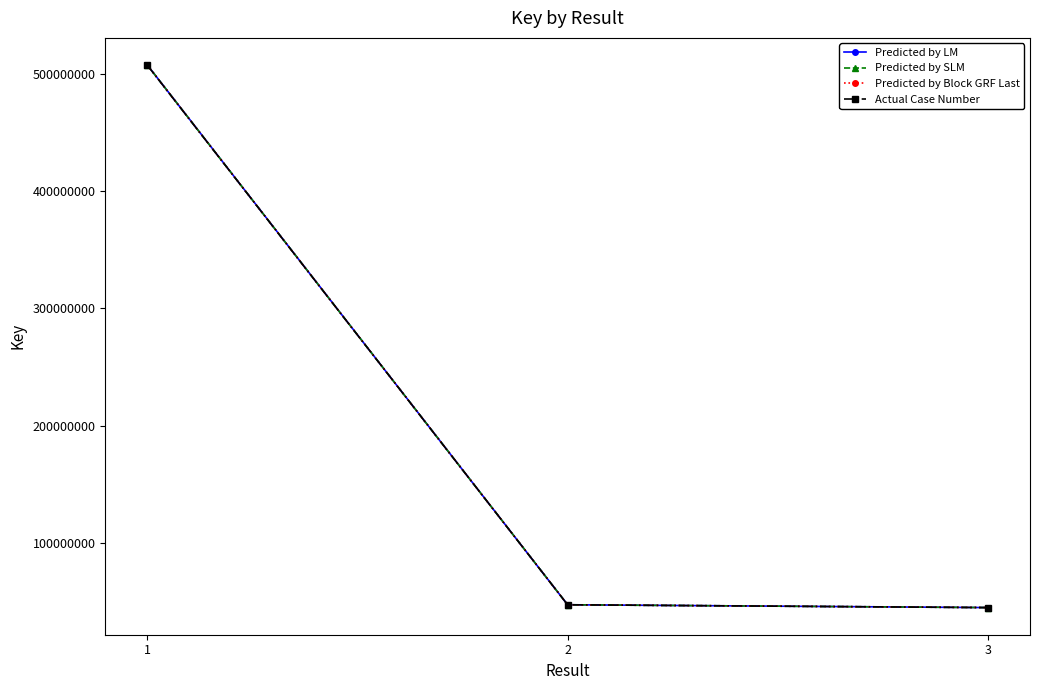

Rank the series by their average value, from highest to lowest.

Predicted by LM, Predicted by SLM, Predicted by Block GRF Last, Actual Case Number